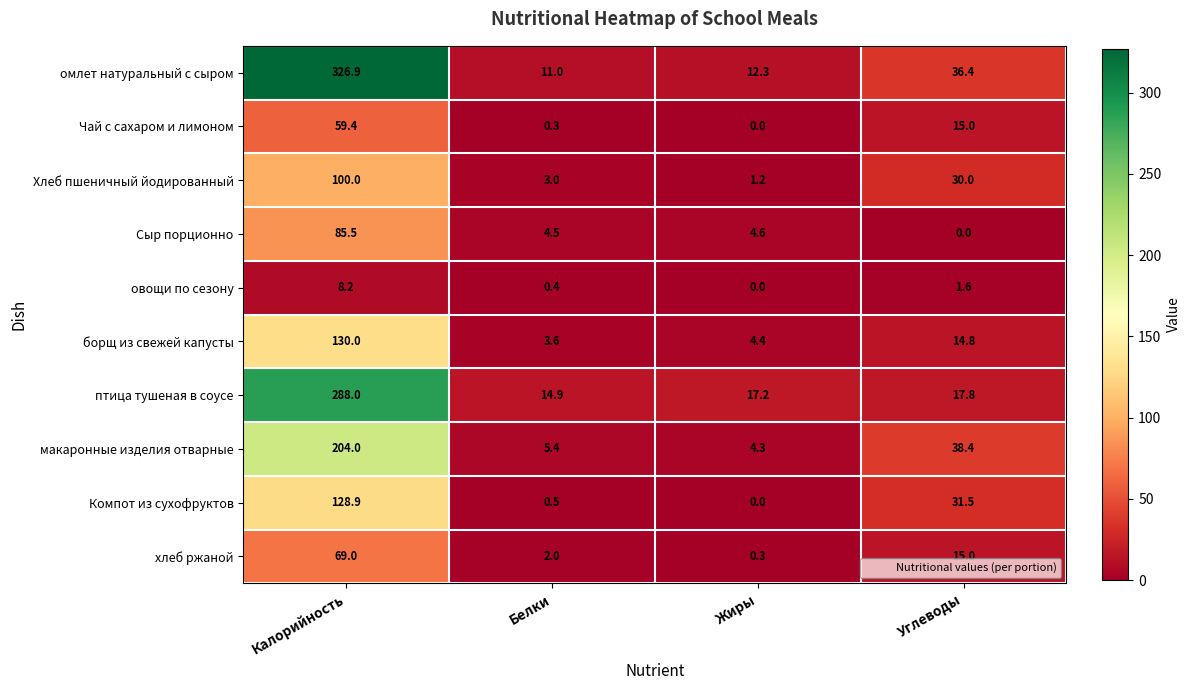

What is the difference between the maximum and minimum values in the овощи по сезону series?

8.2